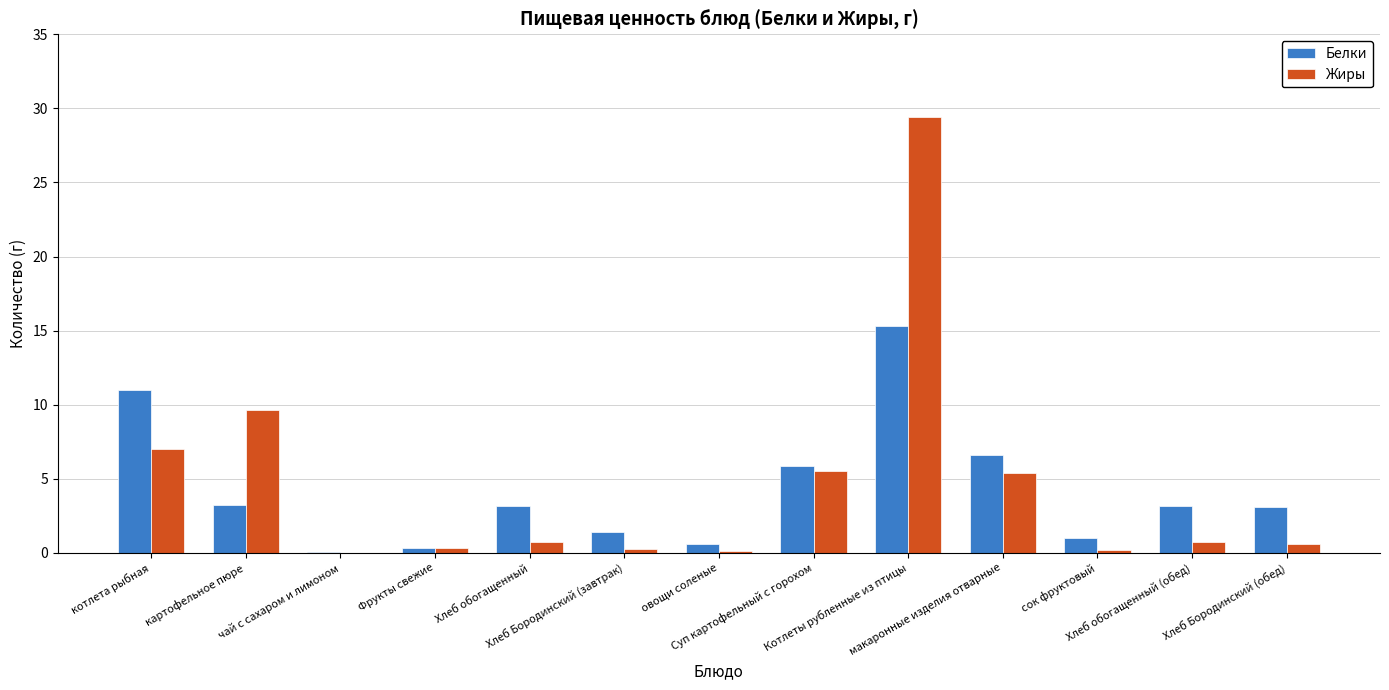

What is the greatest value displayed?

29.4